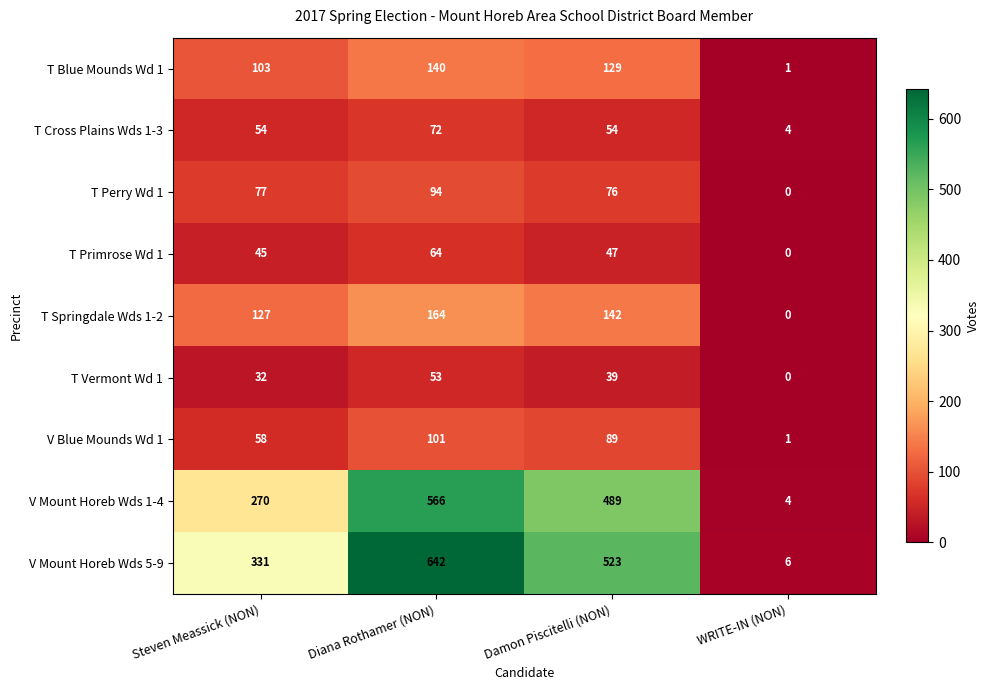

Rank the categories by V Blue Mounds Wd 1 value from highest to lowest.

Diana Rothamer (NON), Damon Piscitelli (NON), Steven Meassick (NON), WRITE-IN (NON)